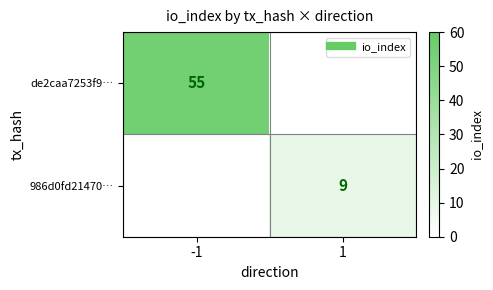

What is the highest value of the de2caa7253f9… series?

55